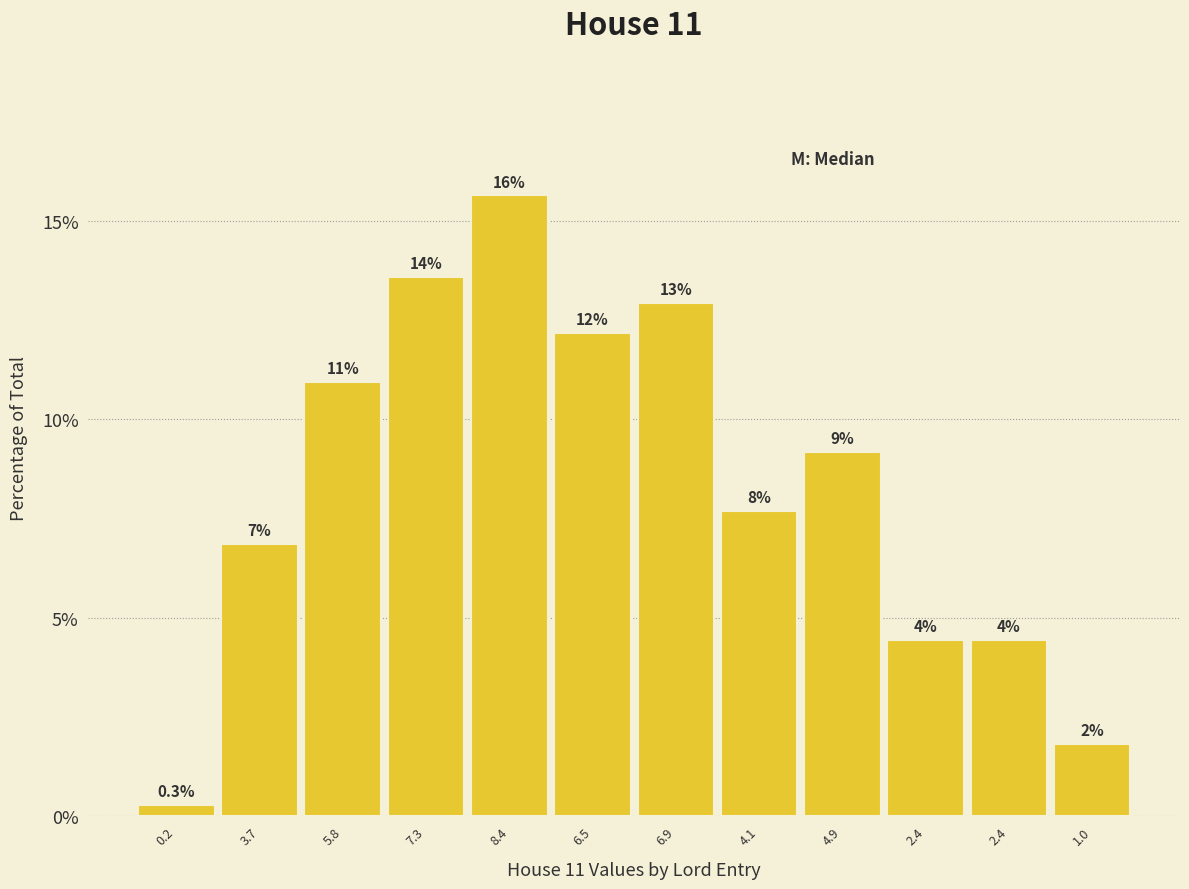

Does the chart contain any negative values?

No